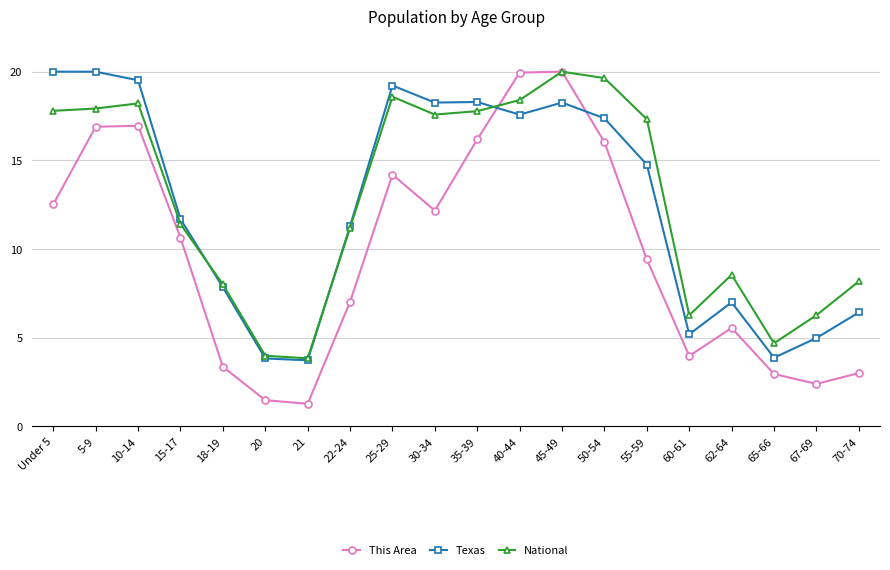

The value of Texas at Under 5 is 20.0. True or false?

True